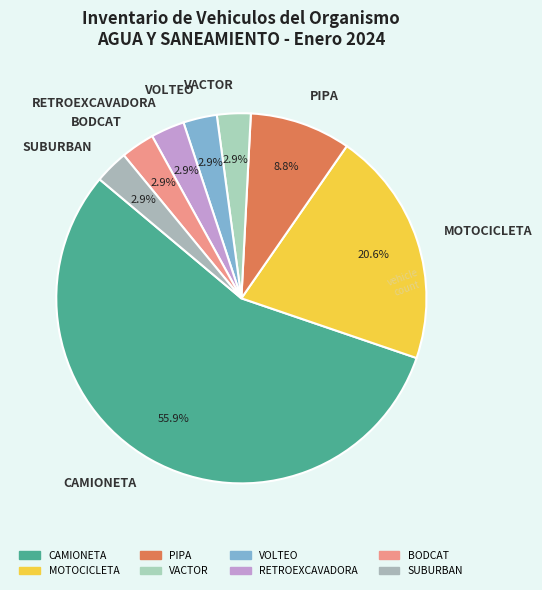

The VACTOR slice represents 3% of the pie. True or false?

True